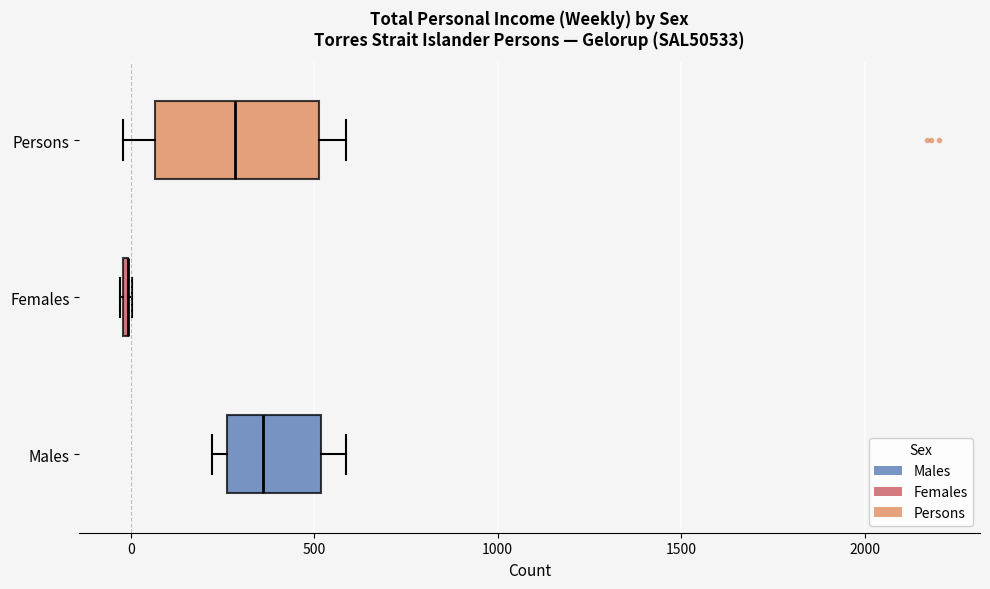

Comparing the boxes themselves (not the whiskers), which one is the widest?

Persons